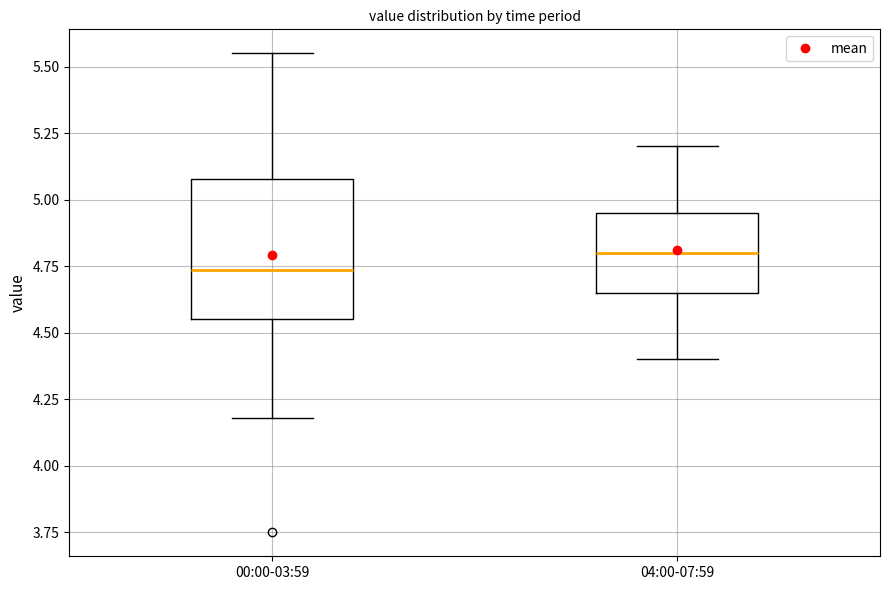

Where is the lower edge of the box for 00:00-03:59 on the y-axis? The values are not printed on the chart, so give them approximately, as read against the axis.

4.55